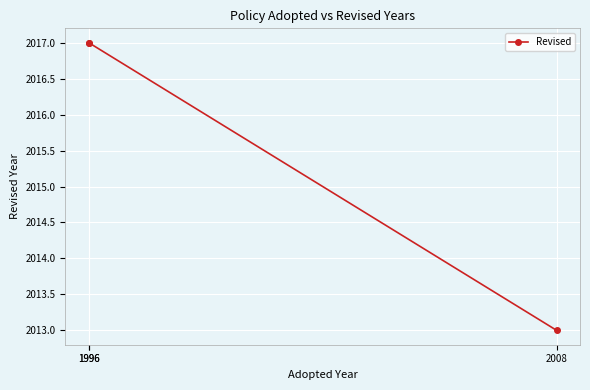

What value does the data have at 1996?

2017